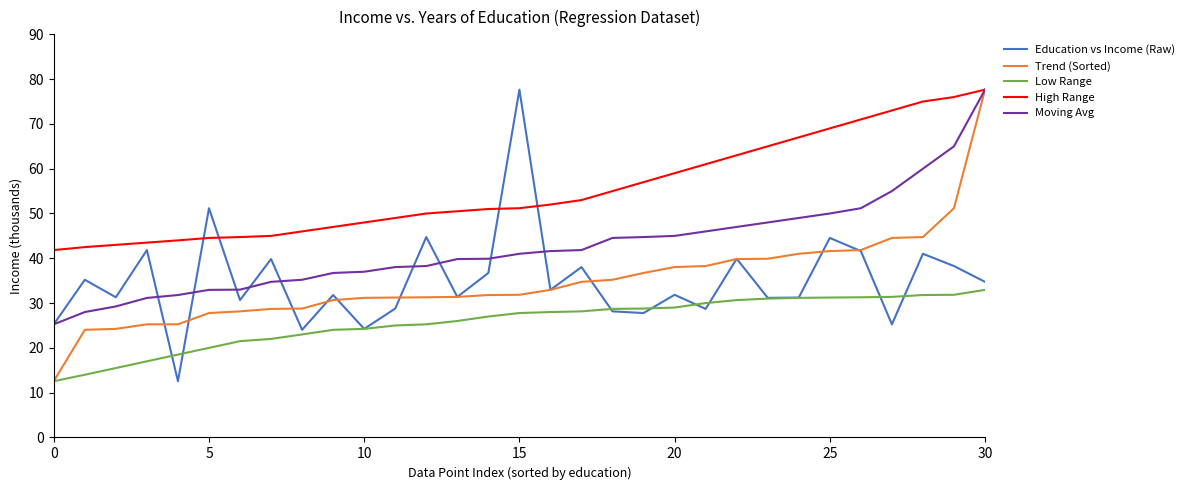

Which series has the largest total across all categories?

High Range